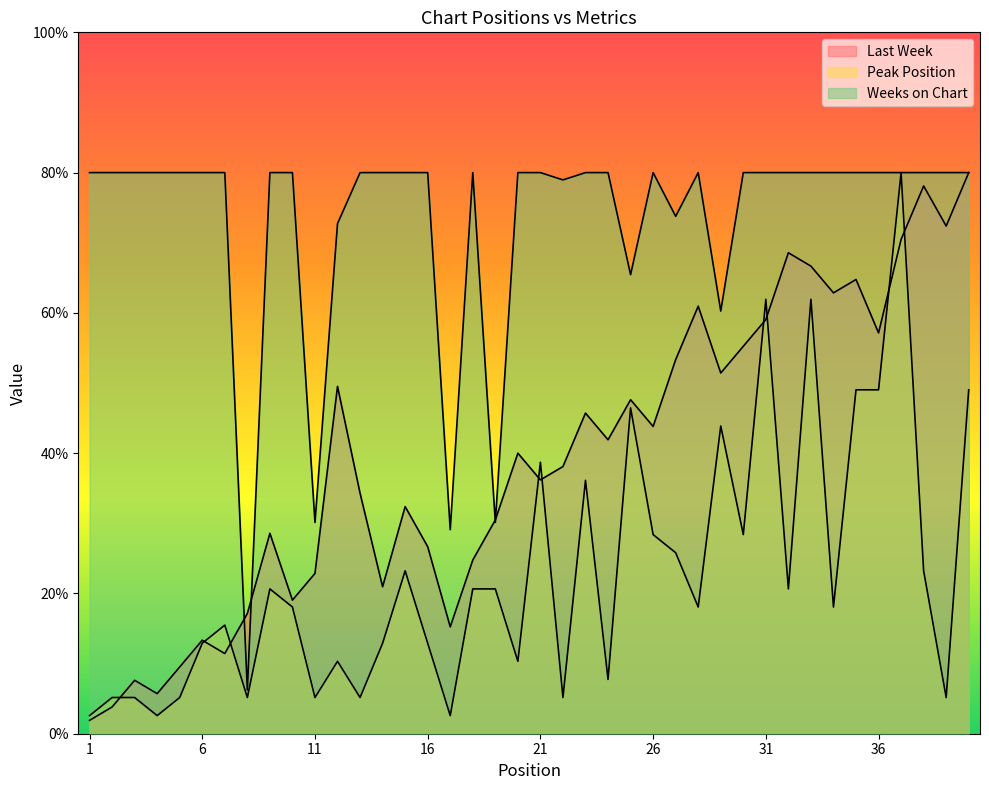

Where is the first local maximum for Peak Position?

7